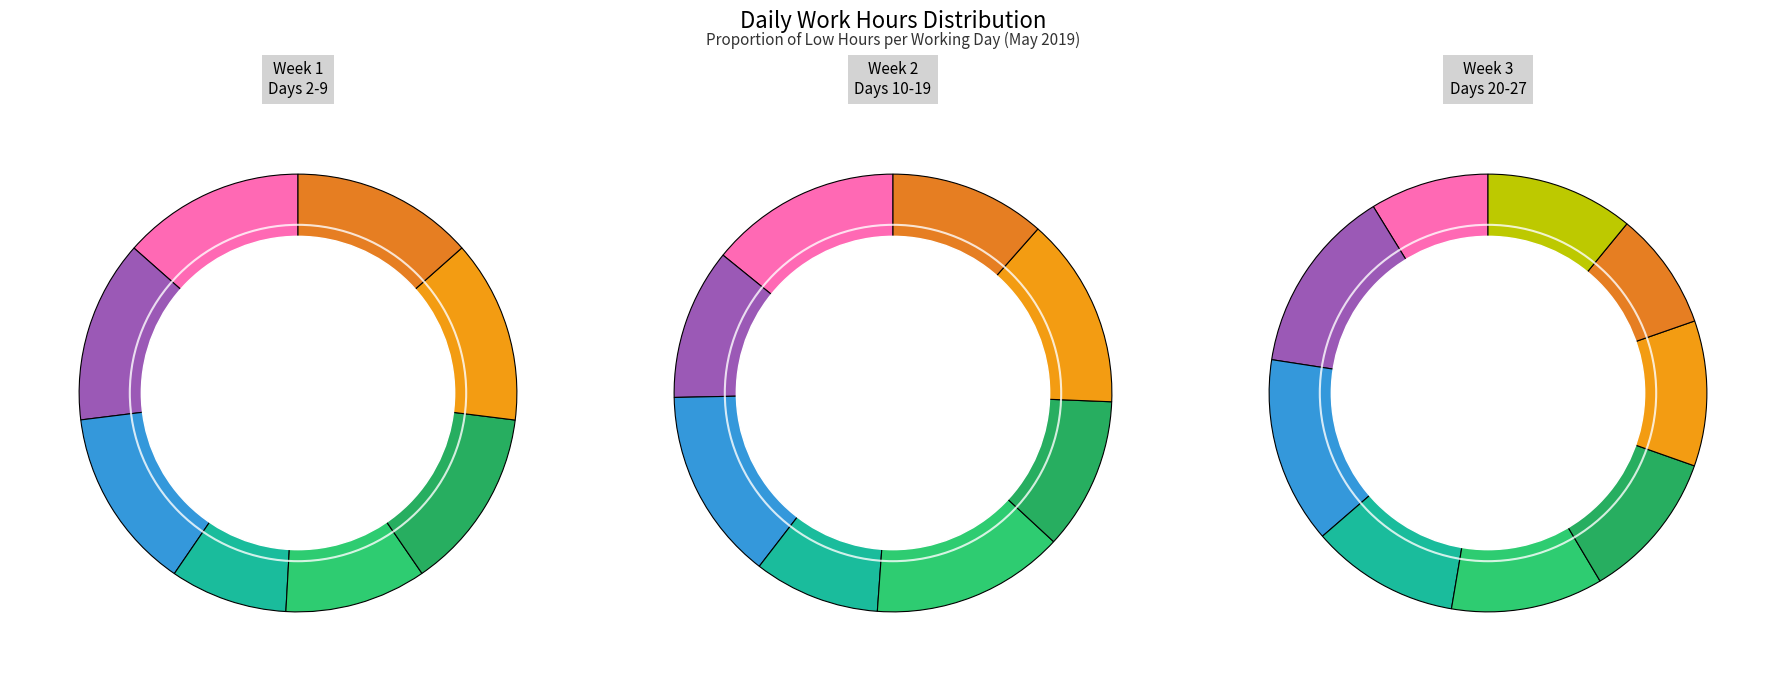

The 2 slice represents 15% of the pie. True or false?

False